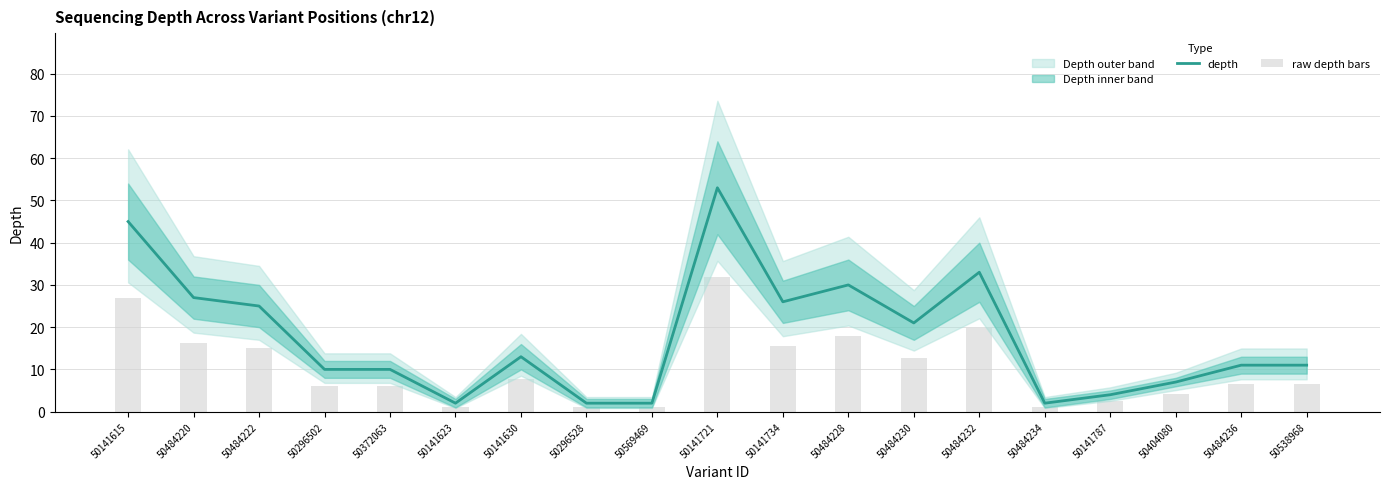

What is the difference between the highest and lowest values at 50296528?

0.8